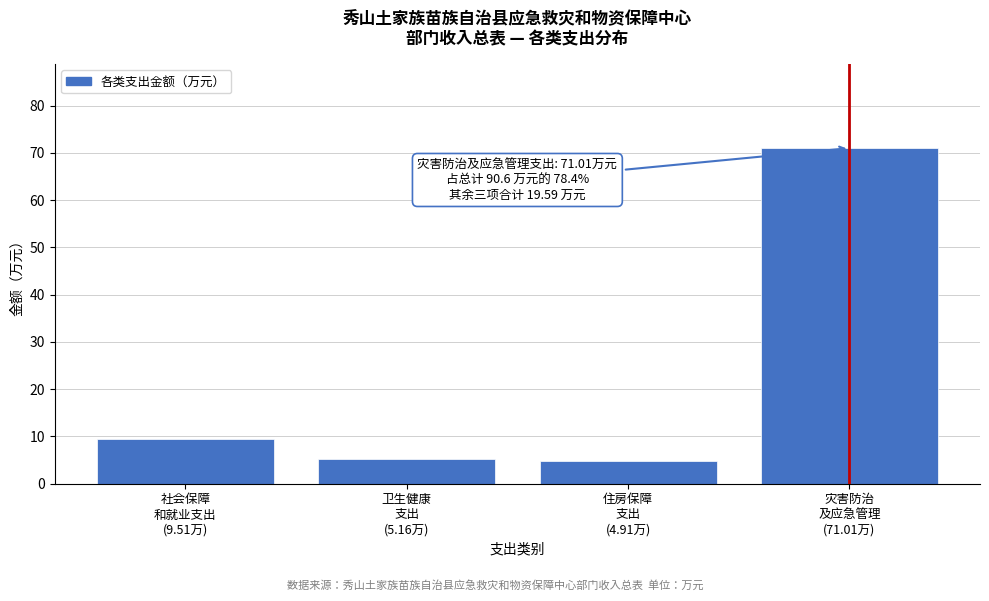

What is the value of the 2nd bar from the left?

5.2